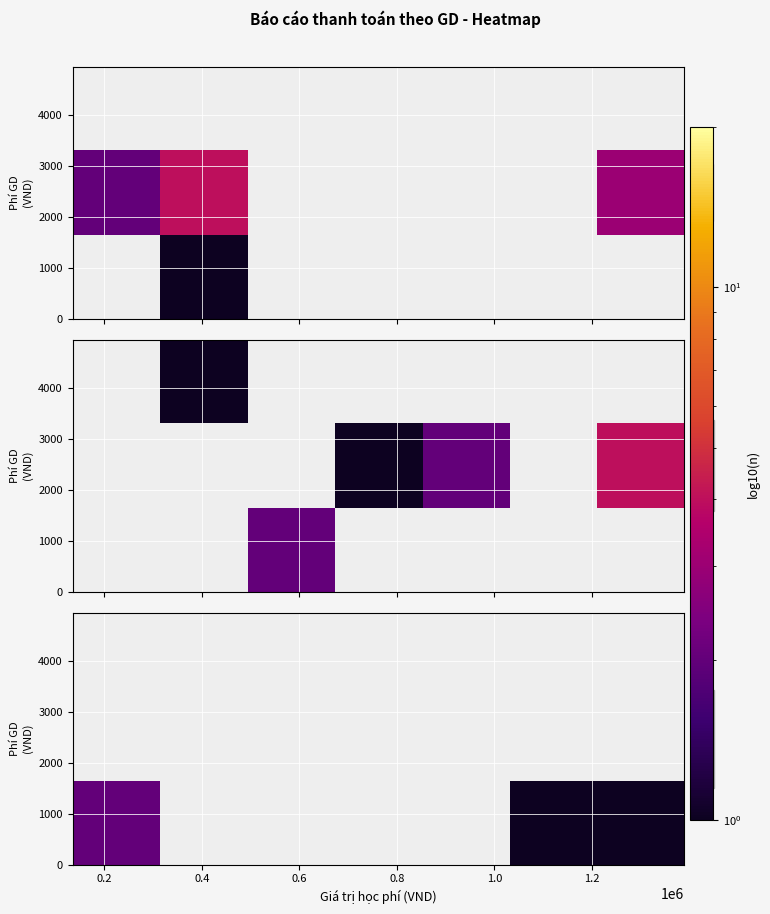

Count the number of categories in the chart.

7